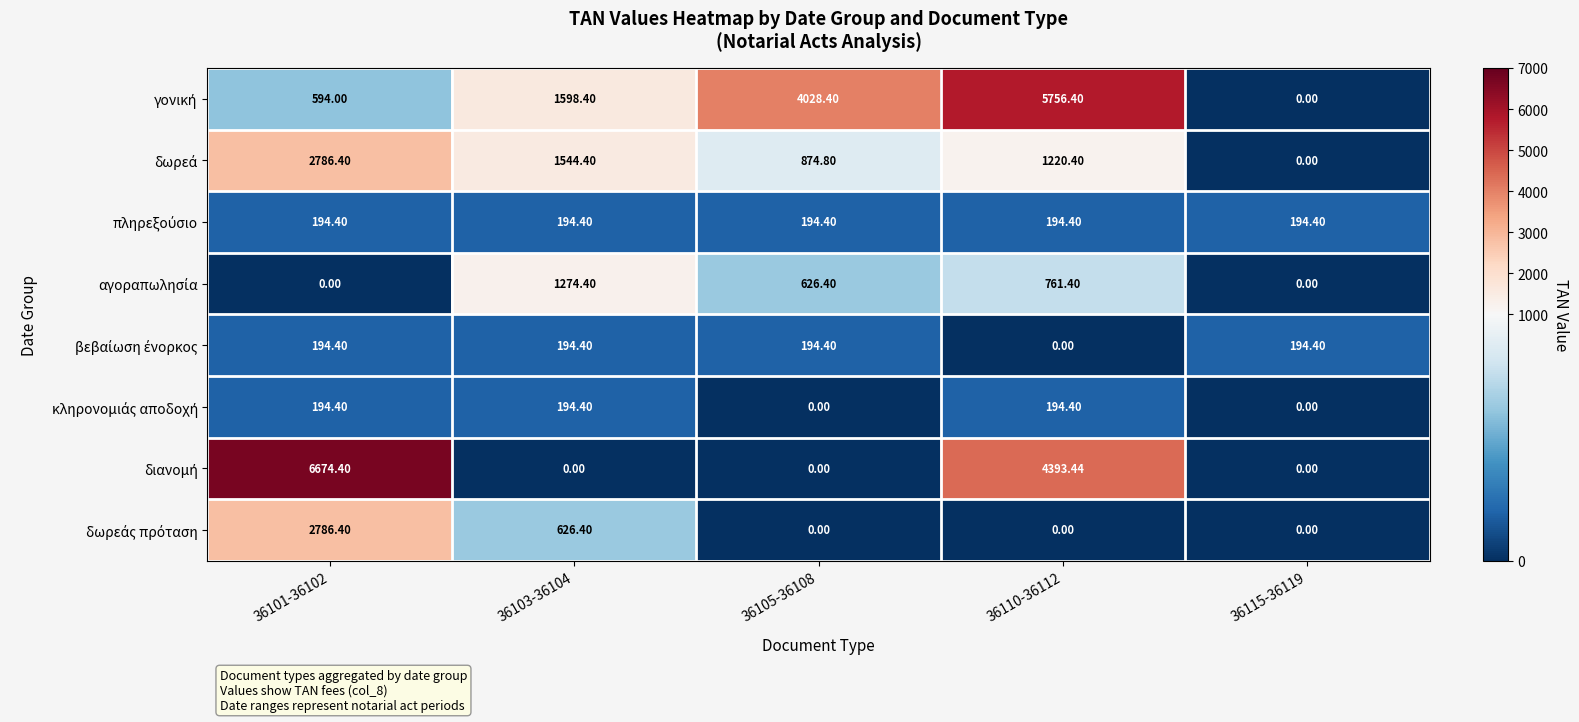

How many categories are shown in the chart?

5